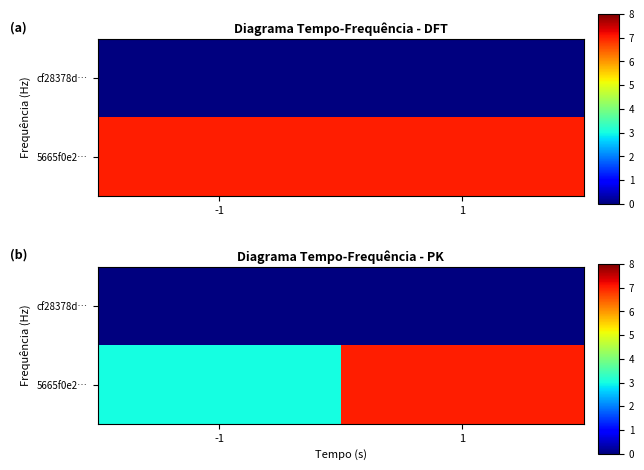

Which label corresponds to the largest value in the chart?

1